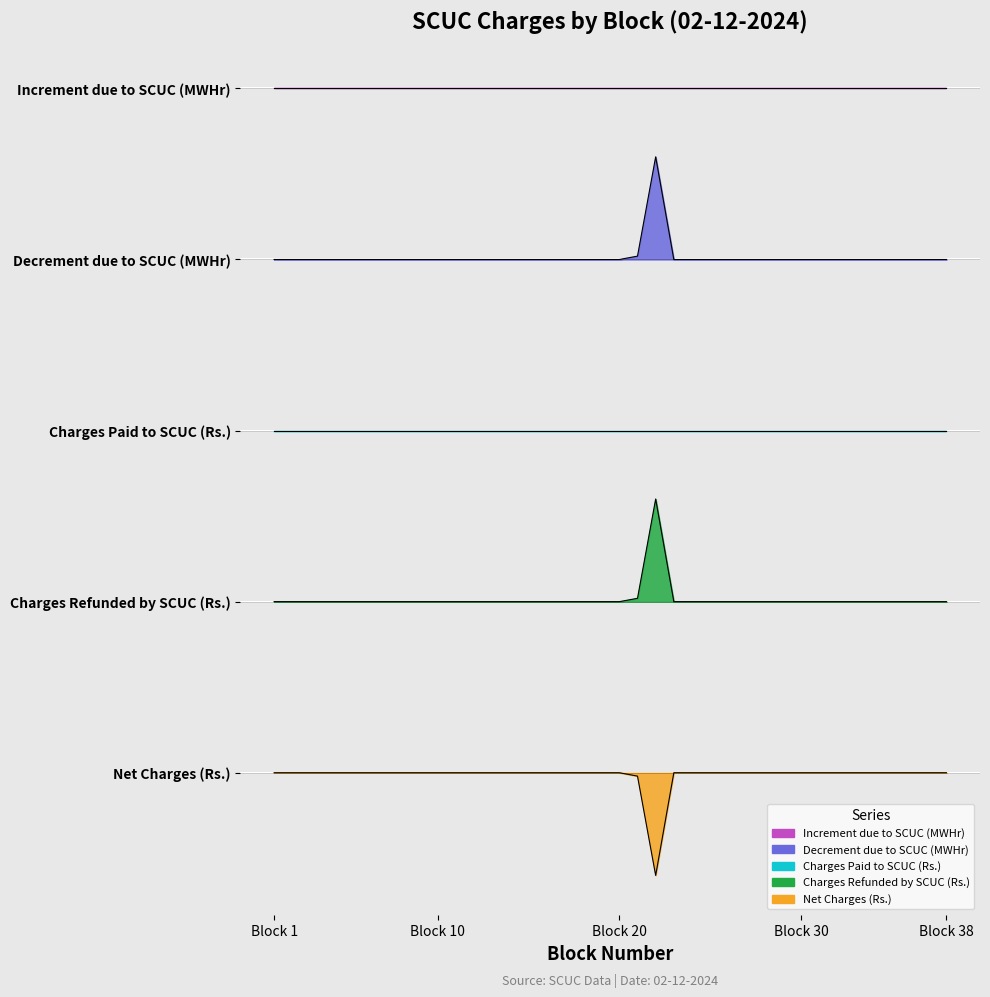

What is the sum of all Charges Refunded by SCUC (Rs.) values?

229239.2